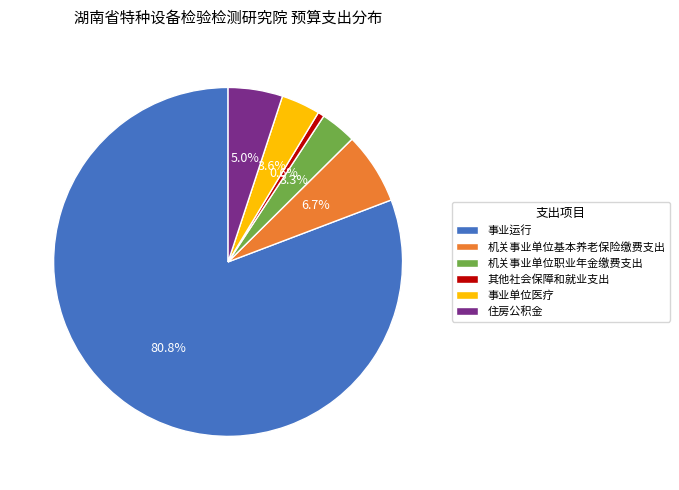

To the nearest percent, what percentage of the pie is 住房公积金?

5%